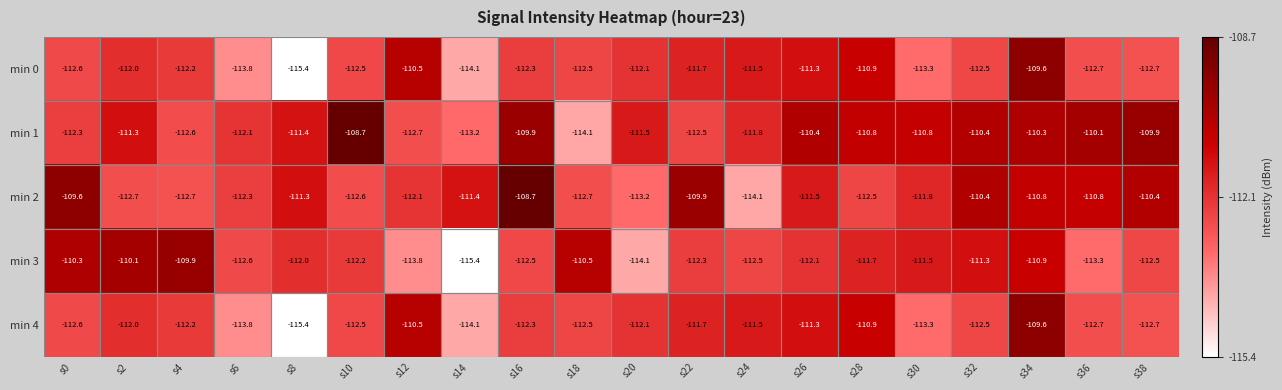

How many data points in min 2 are above -111?

7